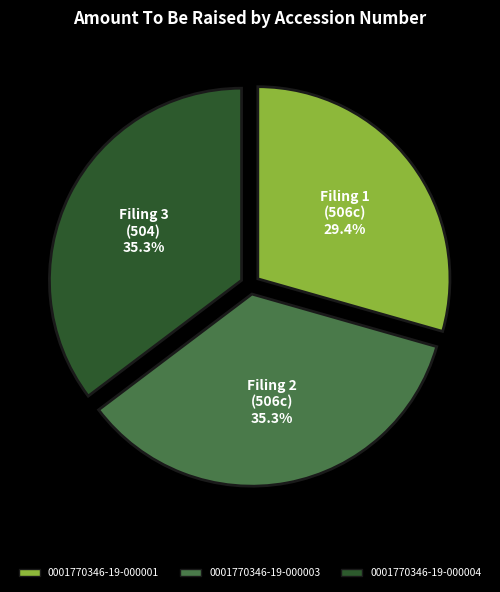

To the nearest percent, what is the difference between the largest and smallest slice percentages?

6%